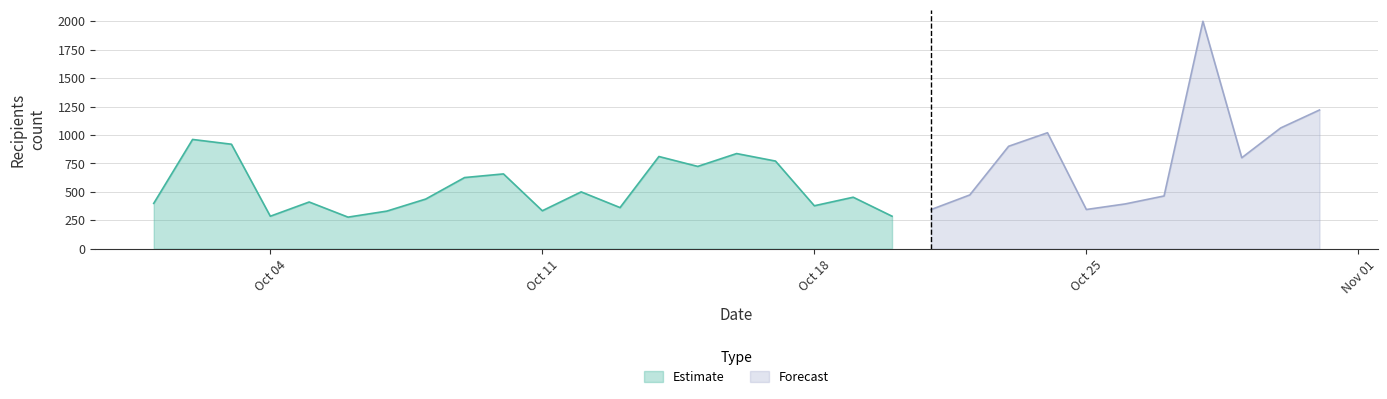

Reading left to right, list all the values displayed in this chart.

399	961	919	286	411	278	331	437	626	658	334	500	362	811	724	837	771	378	453	286	344	473	901	1020	345	394	464	2000	800	1062	1220